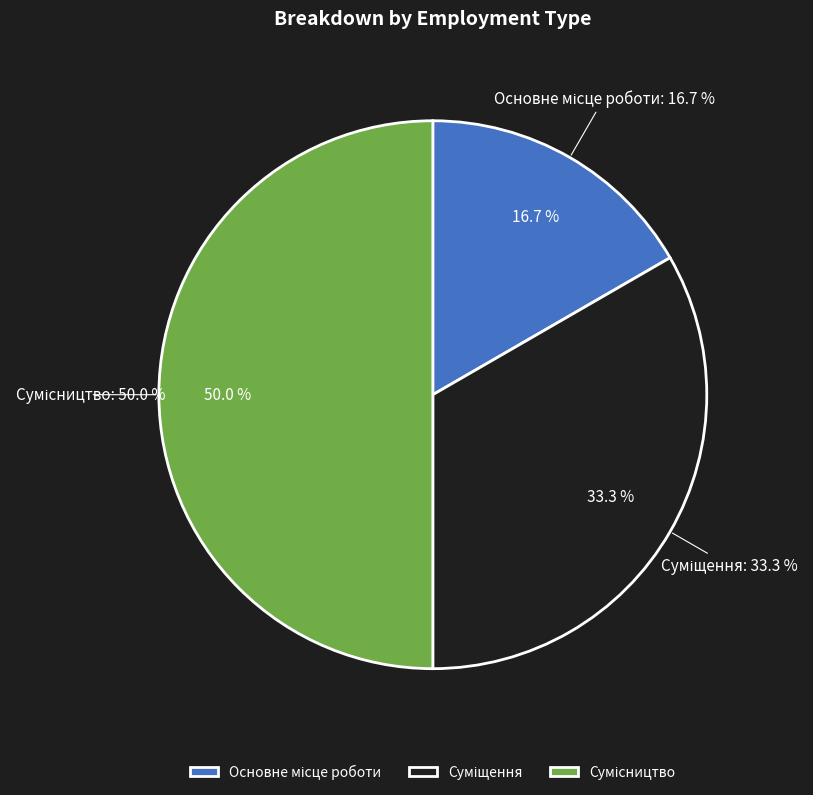

How many segments does this pie chart have?

3